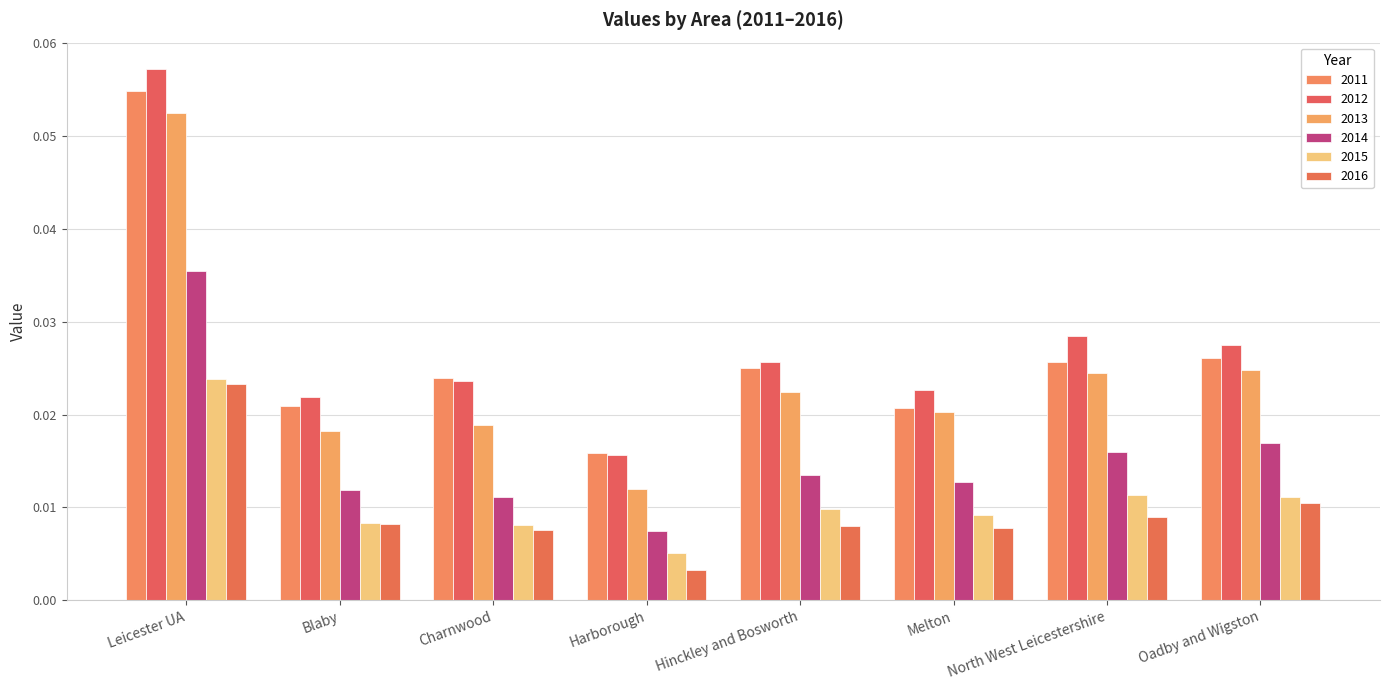

At which category is the sum across all series the highest?

Leicester UA